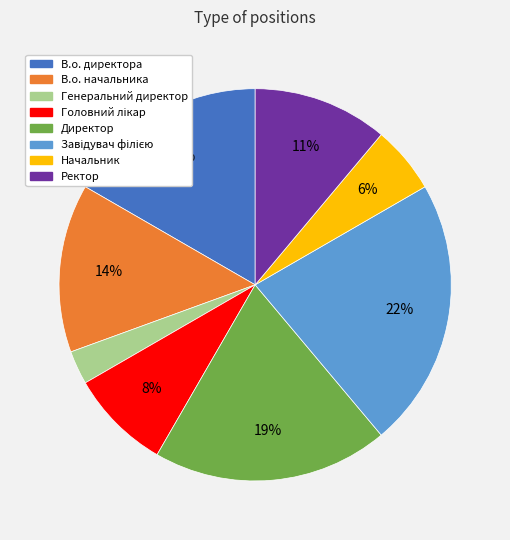

The Генеральний директор slice represents 10% of the pie. True or false?

False